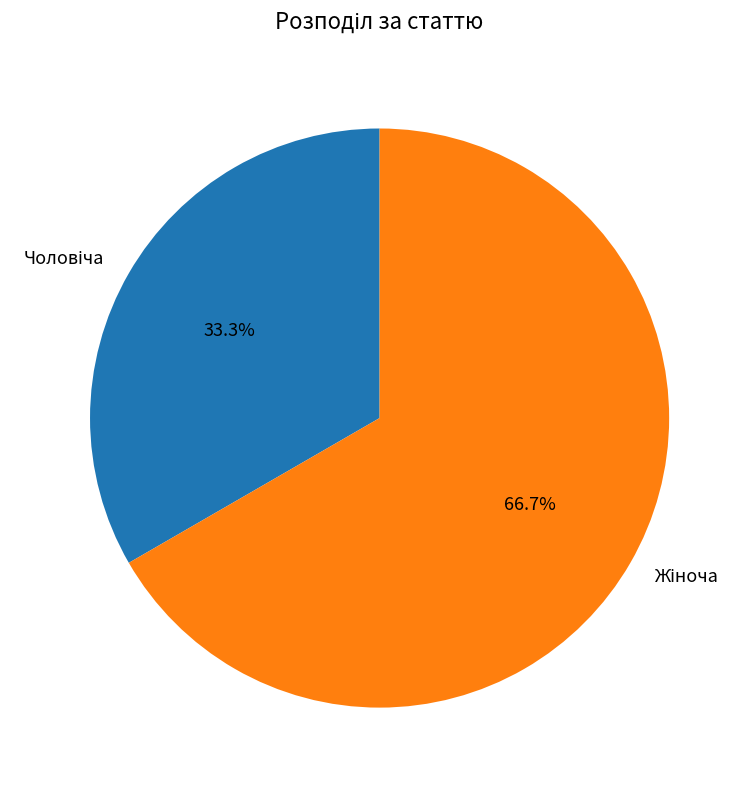

Is there a majority slice in this chart?

Yes